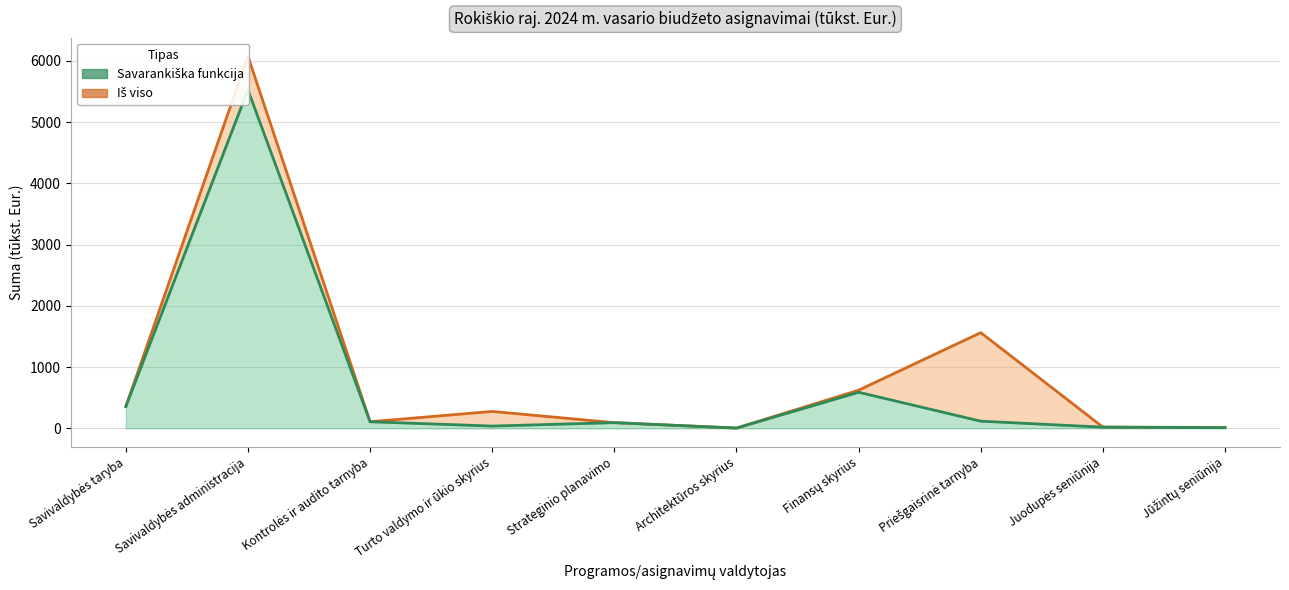

What is the total value across all series at Turto valdymo ir ūkio skyrius?

314.3